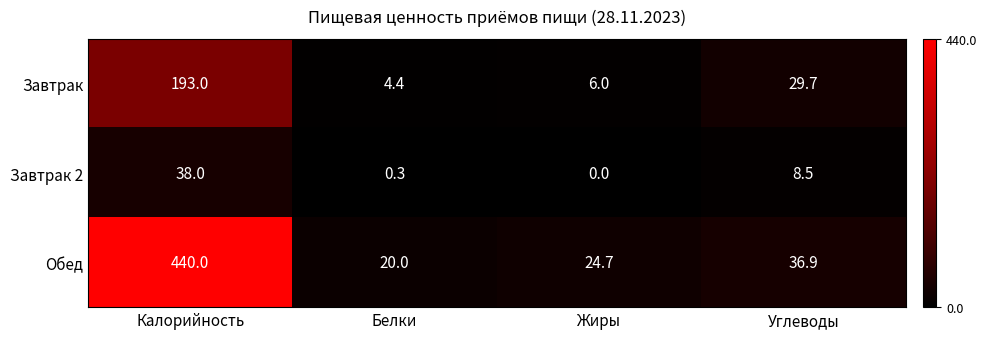

At Белки, list the series in order from smallest to largest.

Завтрак 2, Завтрак, Обед